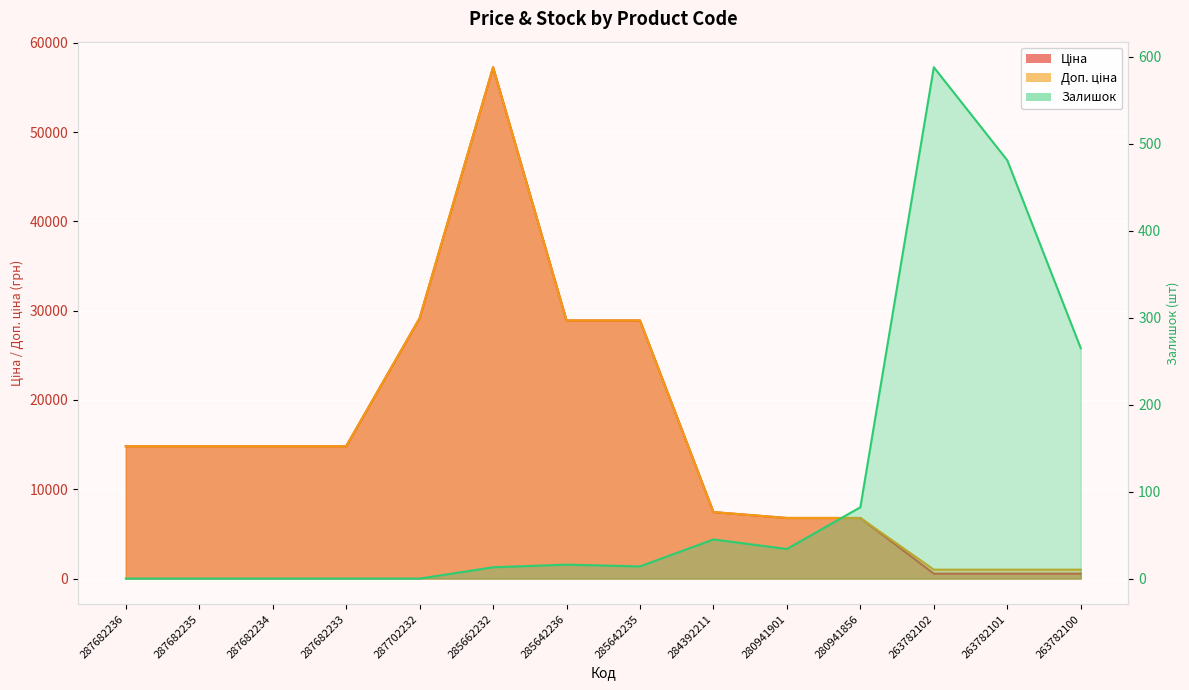

True or false: Залишок has a value of 176.9 at 287702232.

False